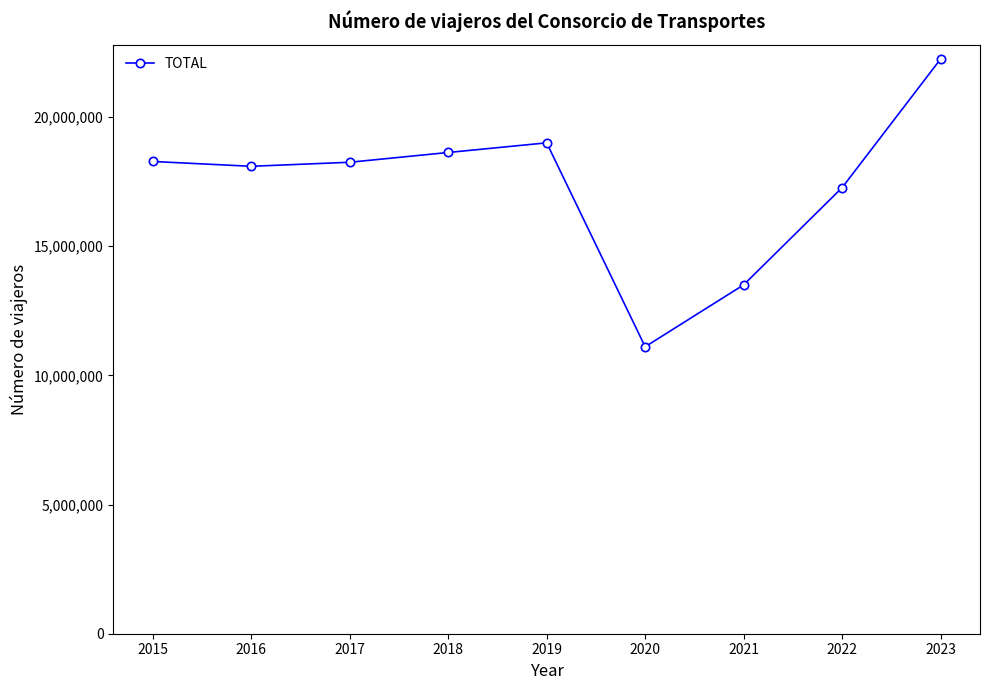

What is the change in value from 2019 to 2023?

+3243484